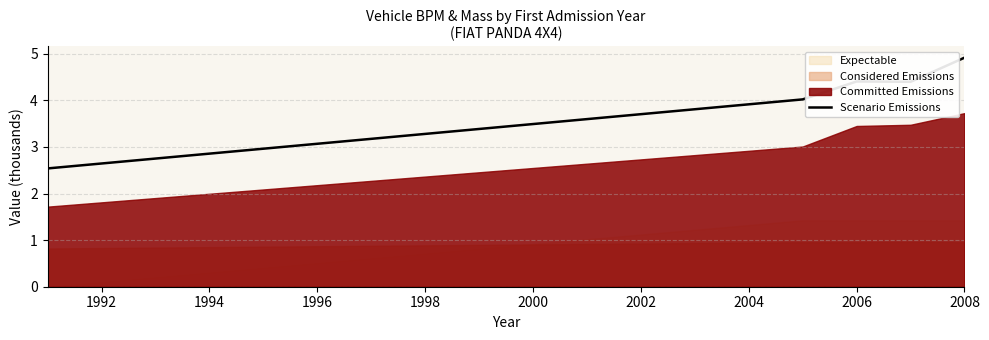

Between 1990 and 1998, which is larger?

1998